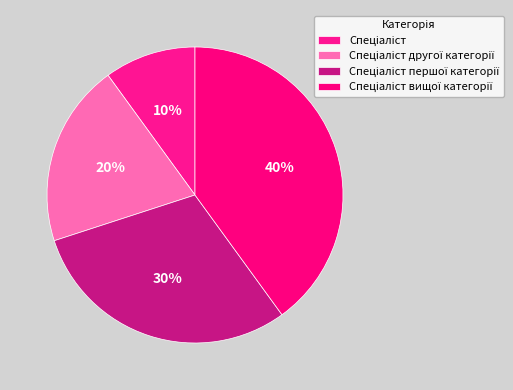

What percentage is the Спеціаліст другої категорії slice, to the nearest percent?

20%